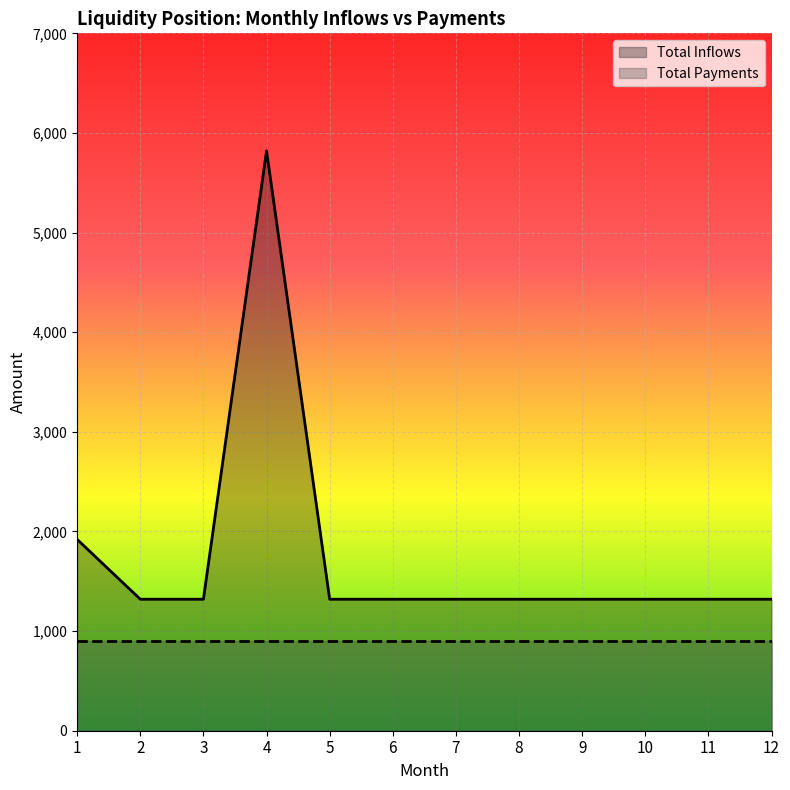

True or false: the data shows 1993 at 10.

False